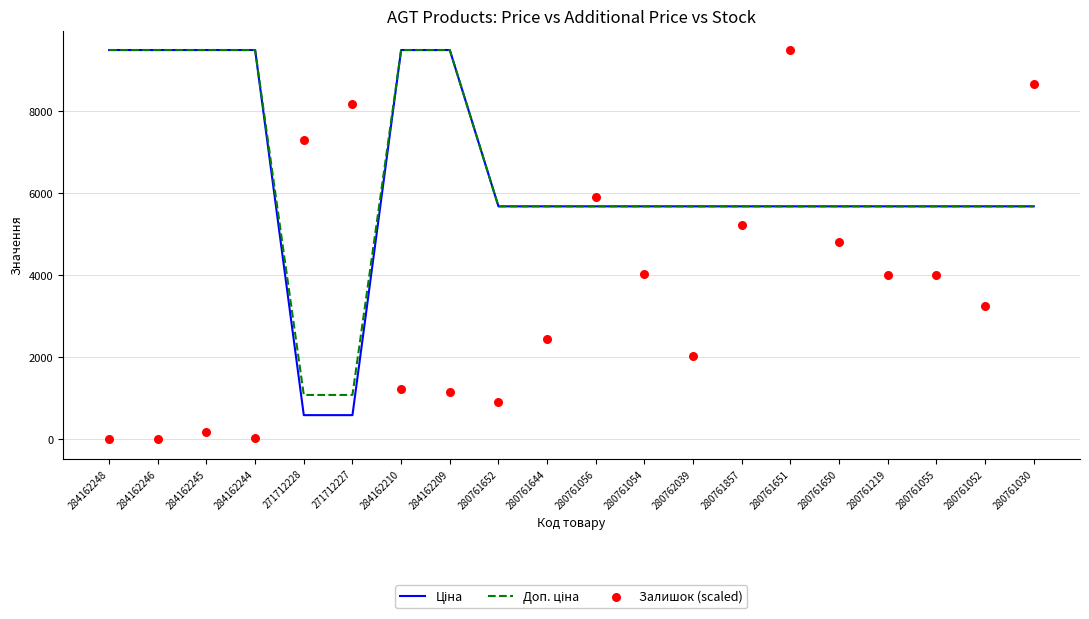

Which series contains the highest Y value?

Ціна